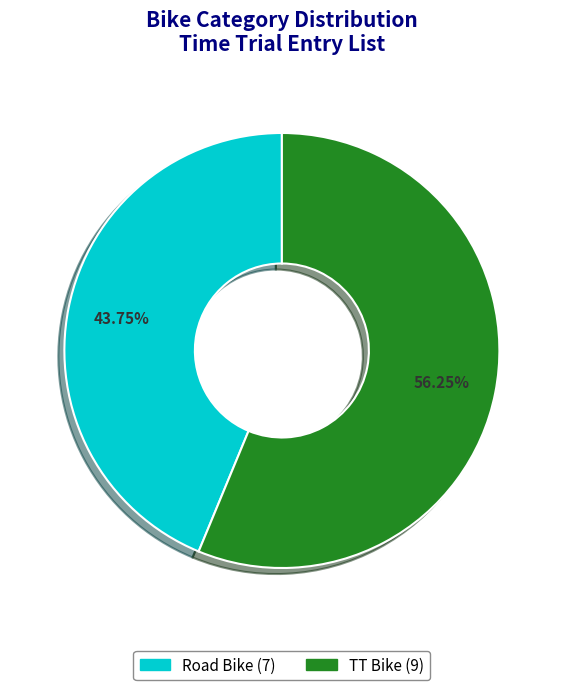

Approximately how many times larger is the value at TT Bike compared to Road Bike?

1.3